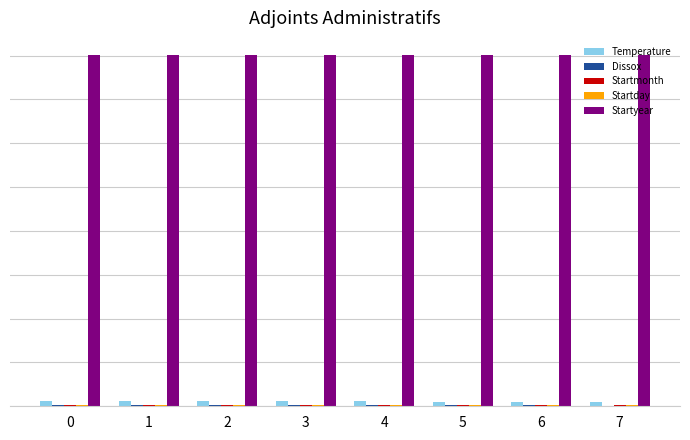

What is the value of the Startmonth bar at the 5th from the left?

8.0